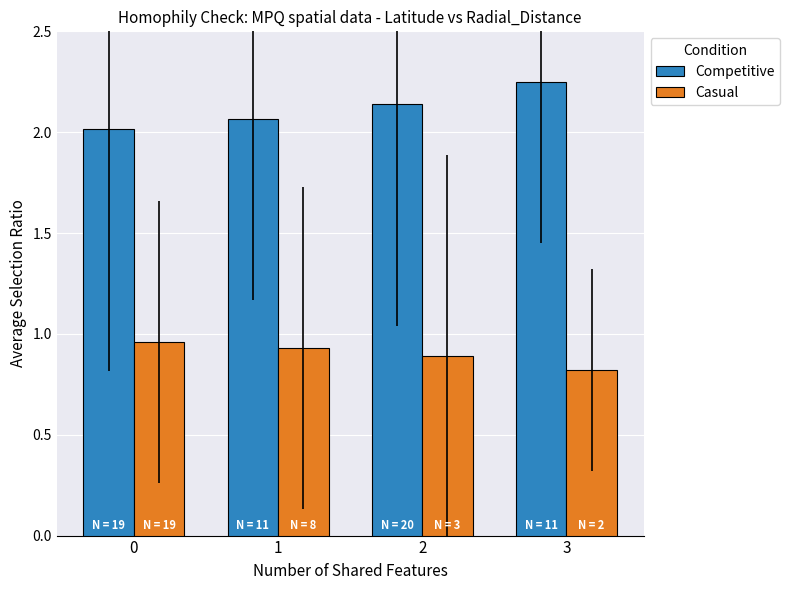

What is the difference between the highest and lowest values at 3?

1.4